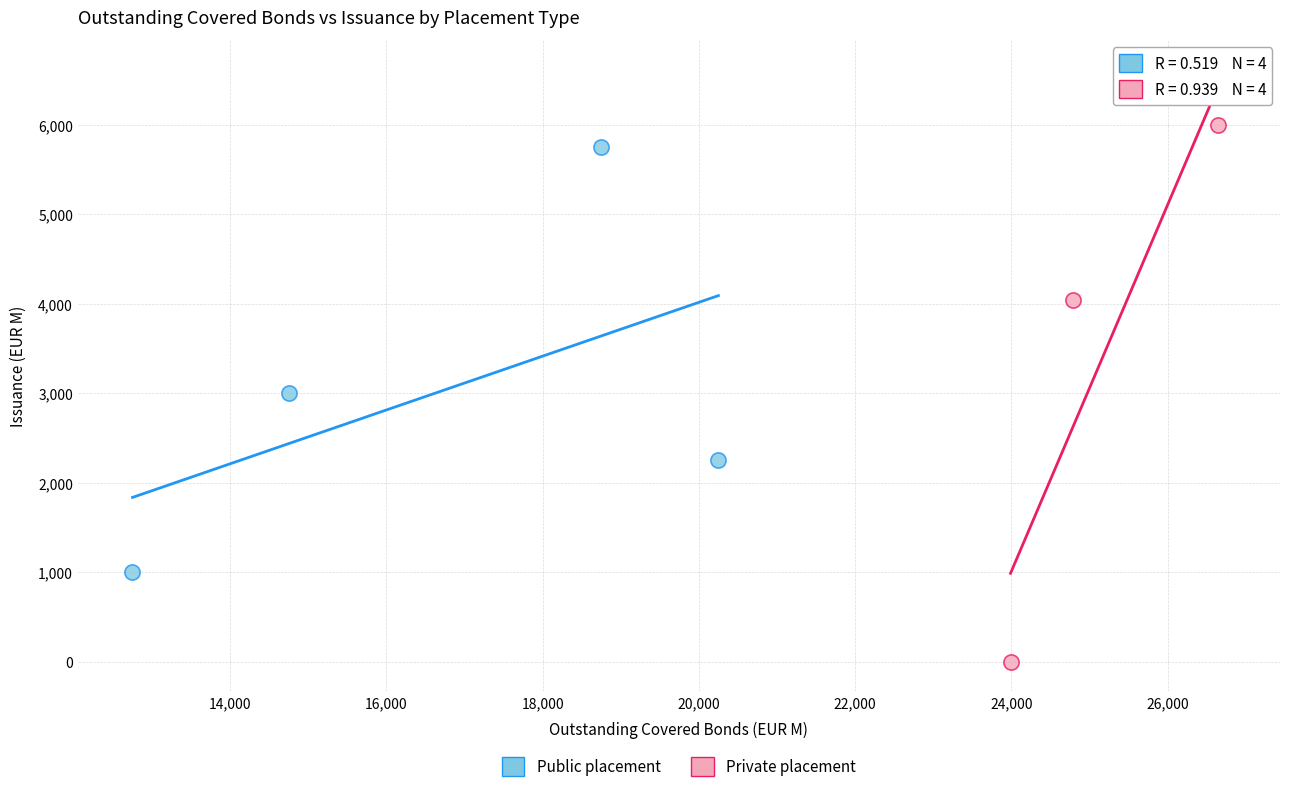

Which series contains the lowest Y value?

Private placement